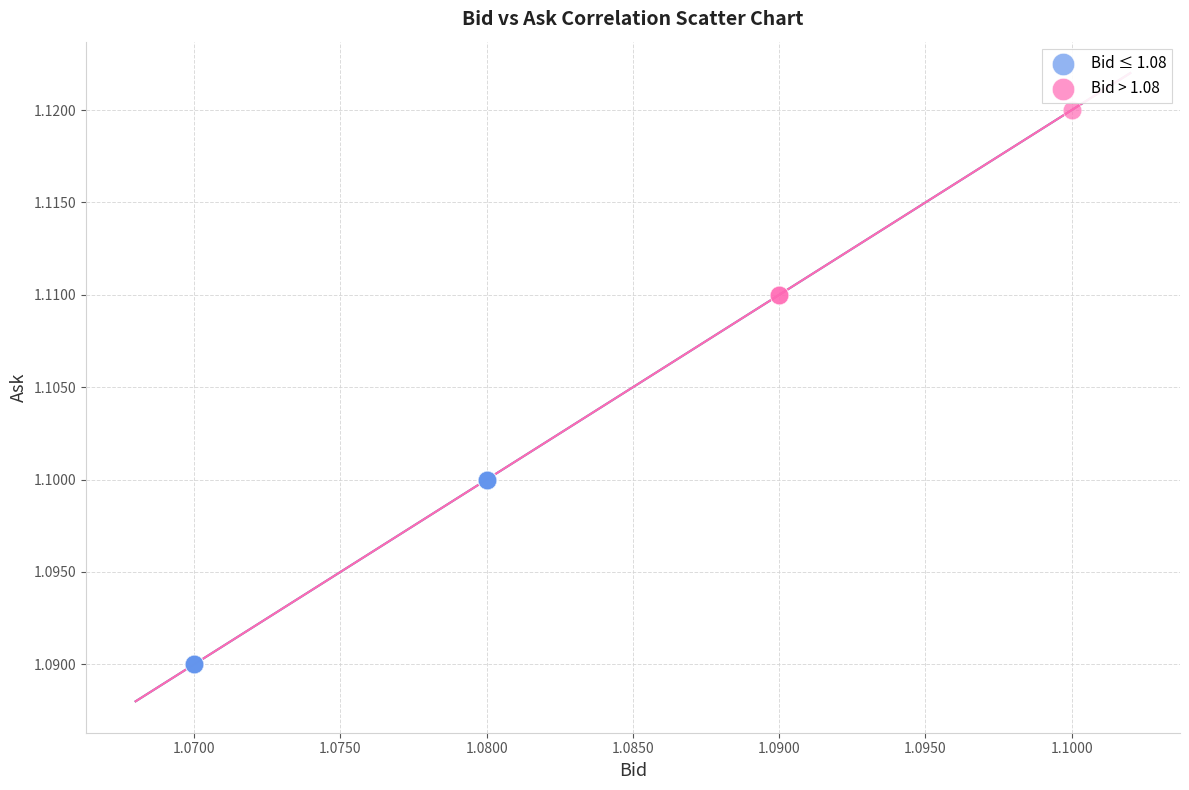

What are all the series names shown in the legend?

Bid ≤ 1.08, Bid > 1.08